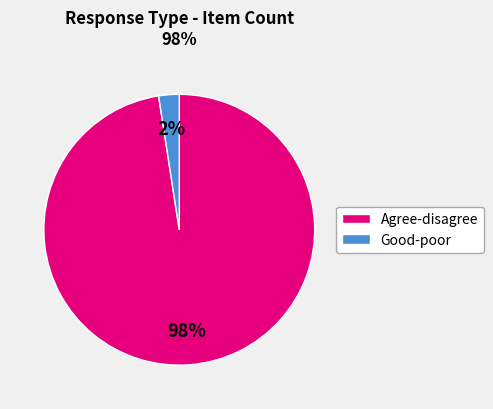

Is it true that Agree-disagree is 87% of the pie?

False